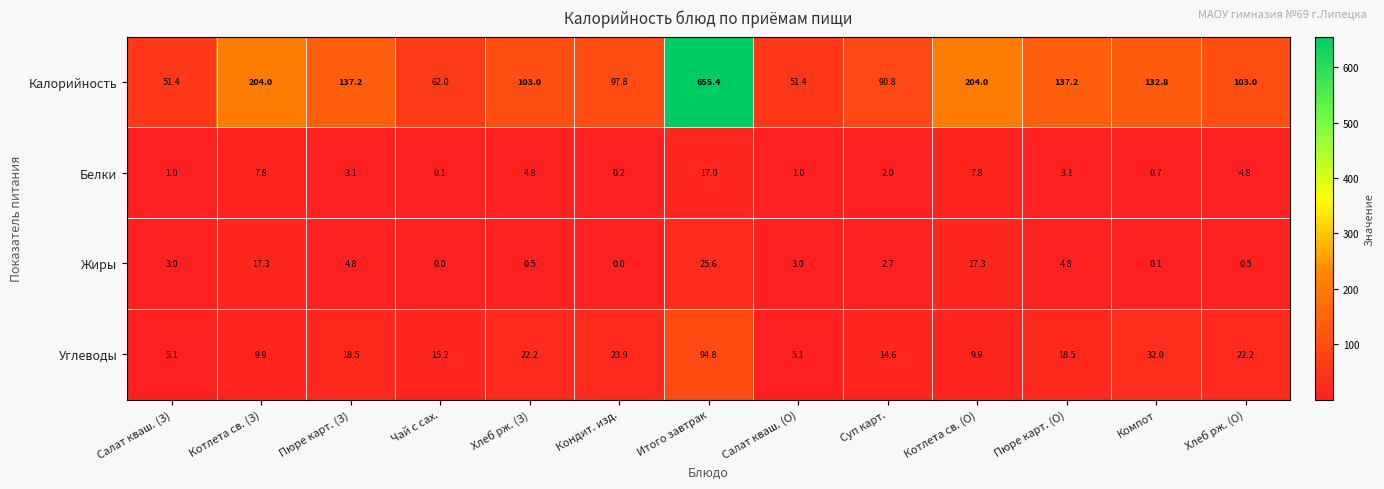

How many categories are shown in the chart?

13